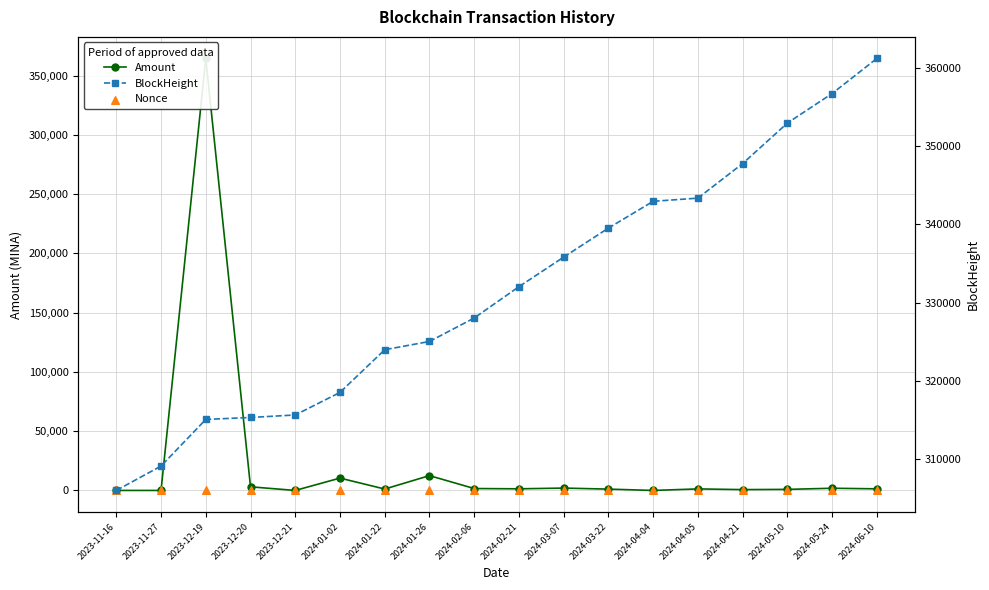

Which series has the widest spread of Y values?

Amount